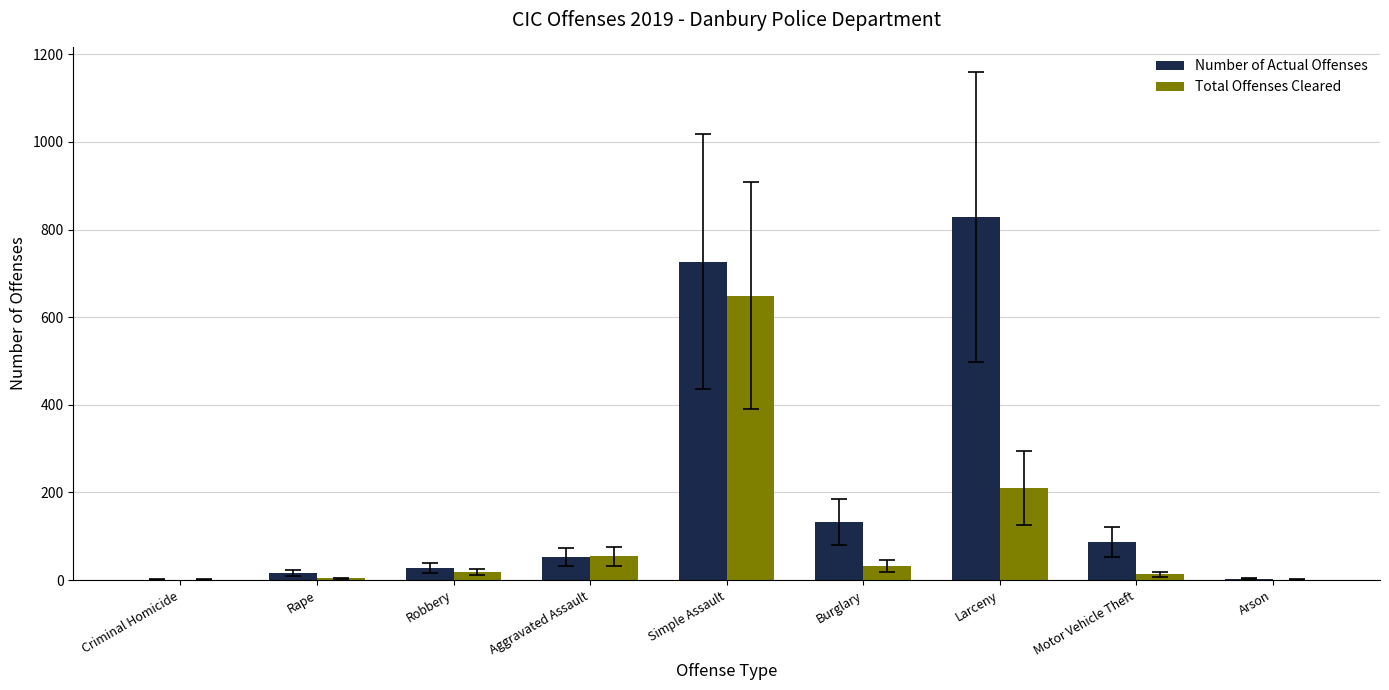

What are all the series names shown in the legend?

Number of Actual Offenses, Total Offenses Cleared